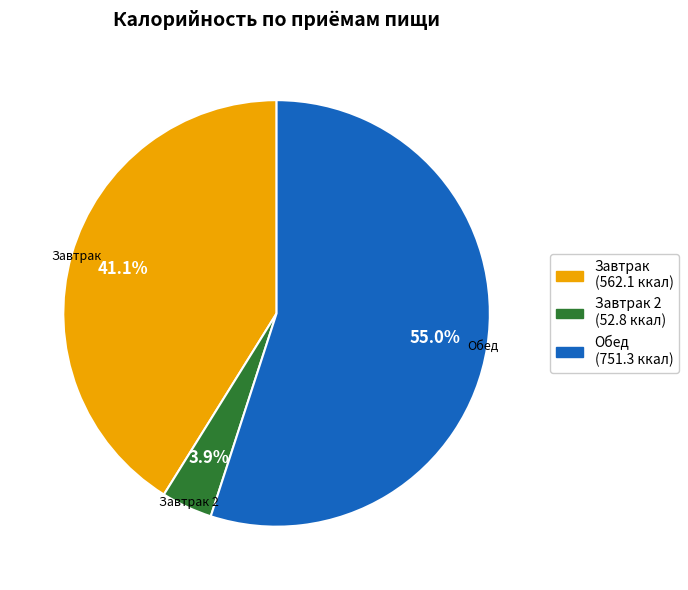

Rank the categories by value from highest to lowest.

Обед (751.3 ккал), Завтрак (562.1 ккал), Завтрак 2 (52.8 ккал)